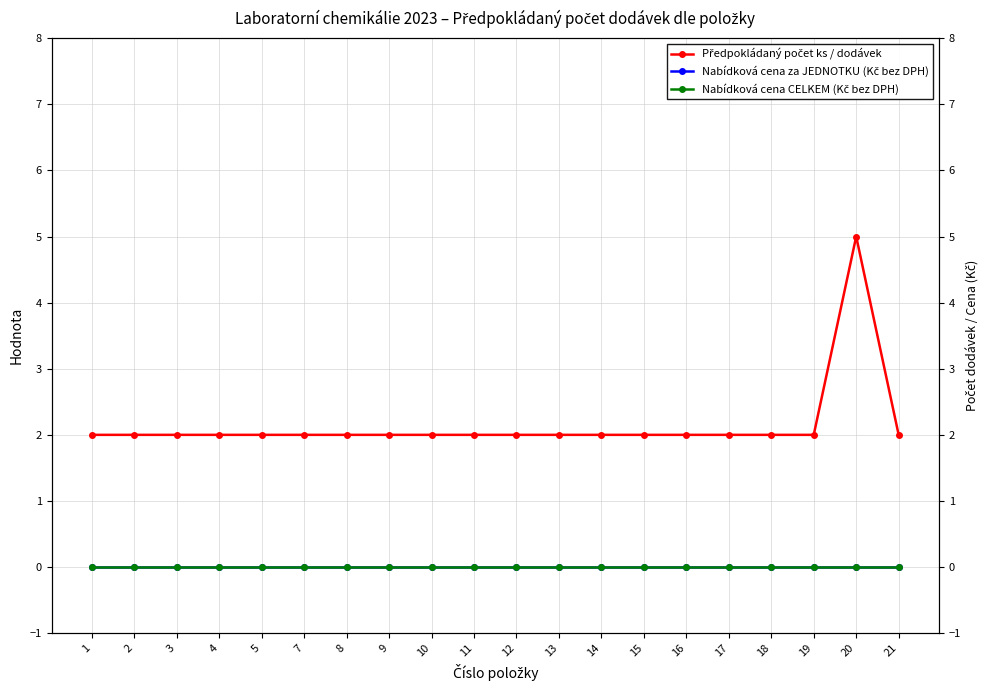

What is the greatest value displayed?

5